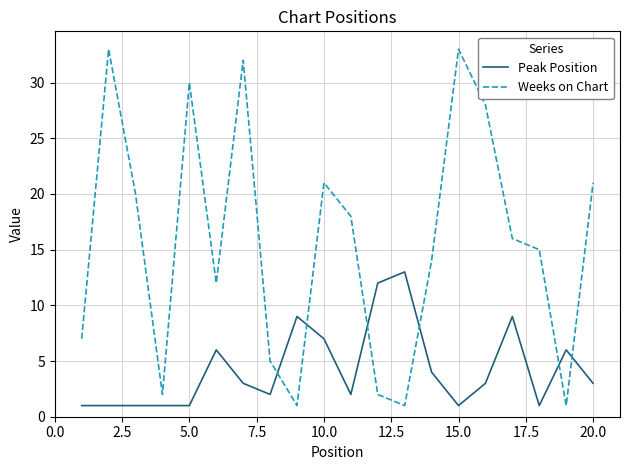

List the series in order of their peak value, lowest first.

Peak Position, Weeks on Chart